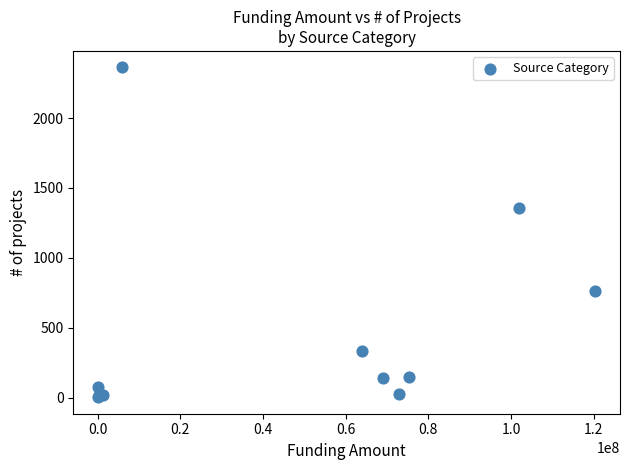

What Y value in the scatter plot is closest to 1183?

1354